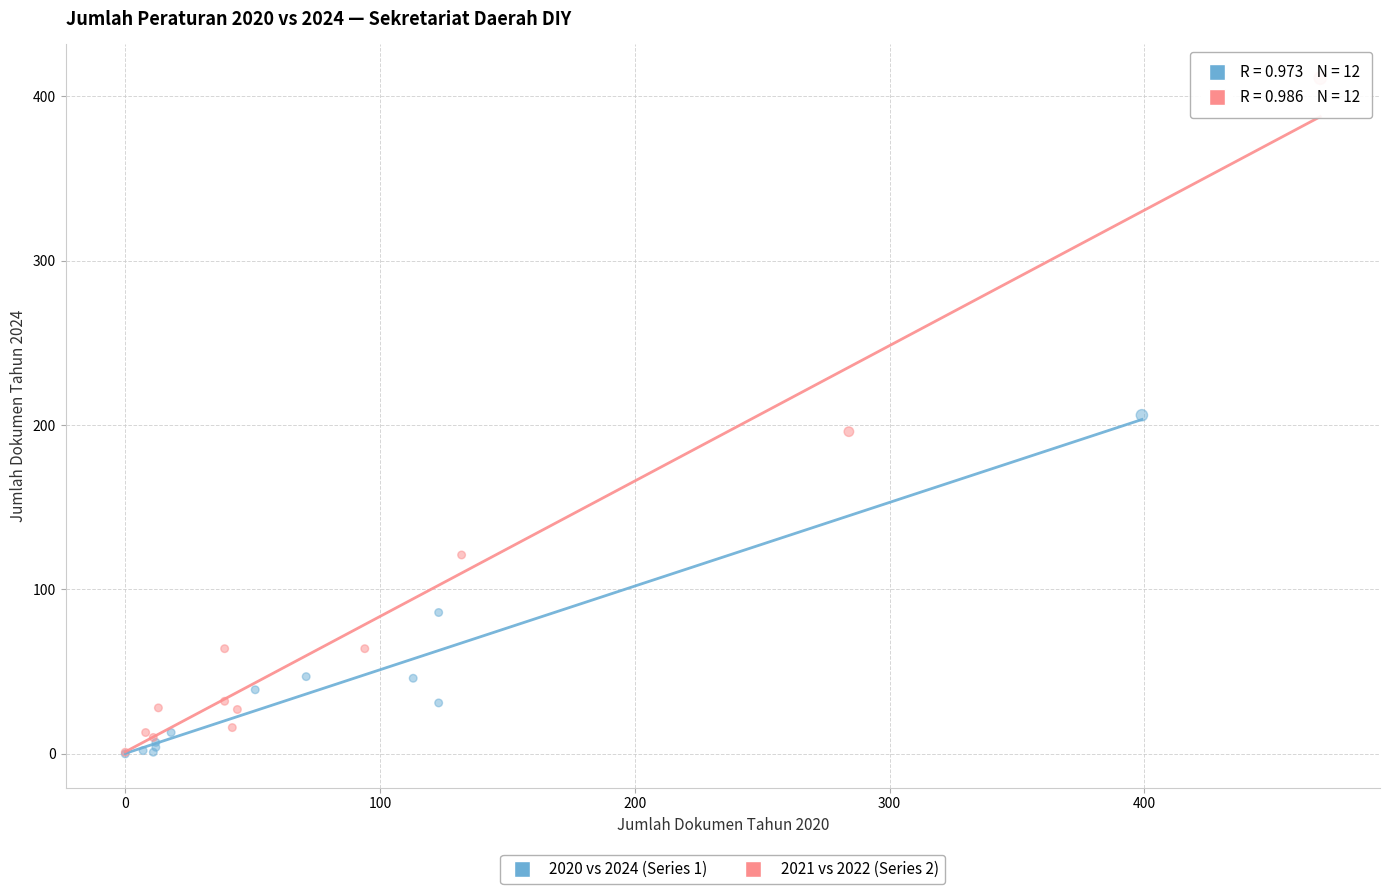

Which series contains the highest Y value?

2021 vs 2022 (Series 2)